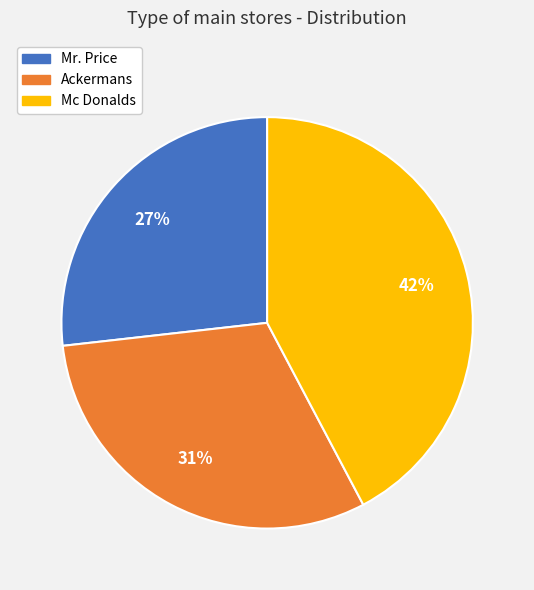

Which category has the biggest portion of the pie?

Mc Donalds